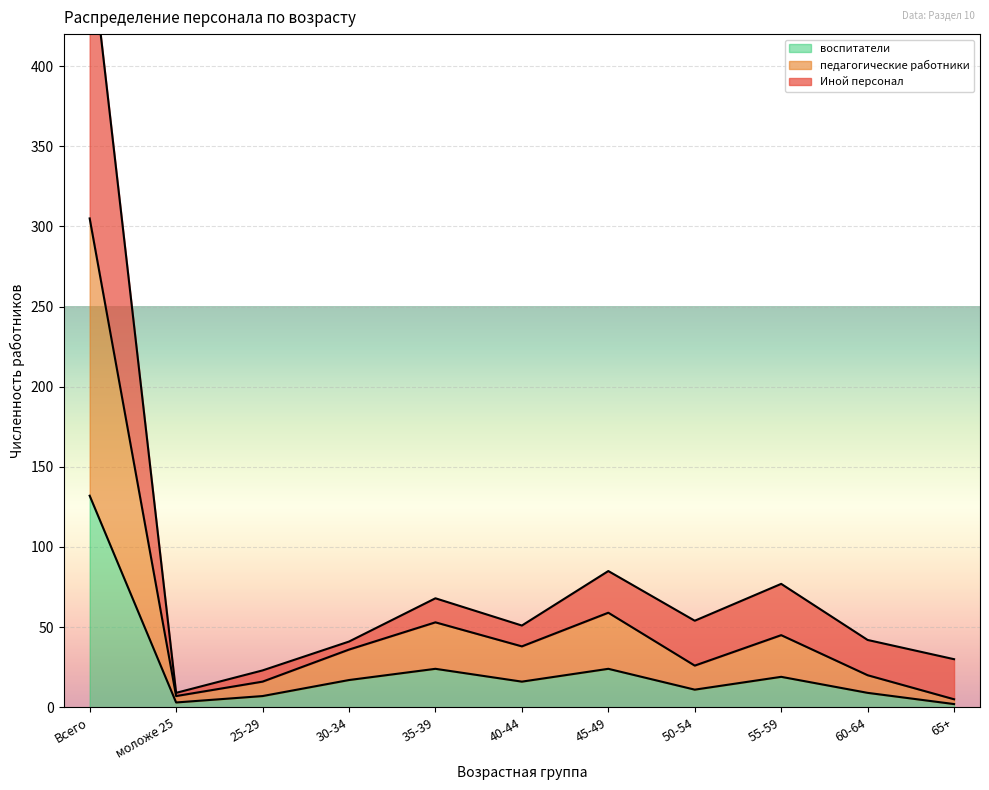

Is it true that воспитатели equals 11 at 50-54?

True